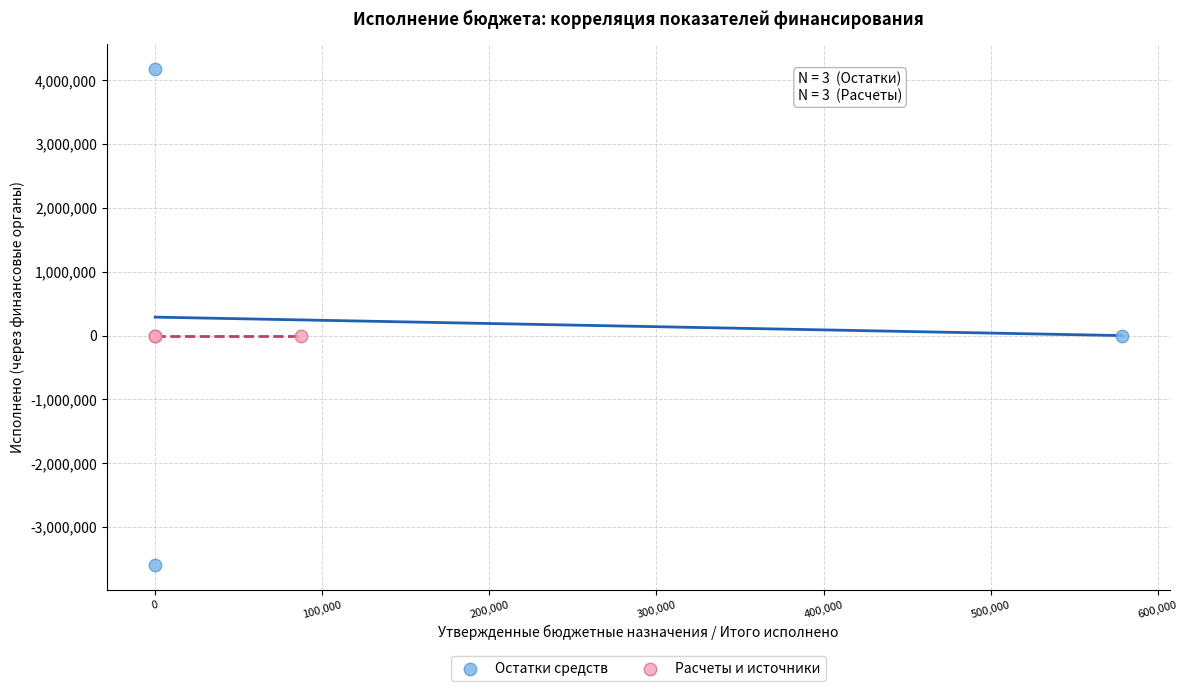

What are all the series names shown in the legend?

Остатки средств, Расчеты и источники